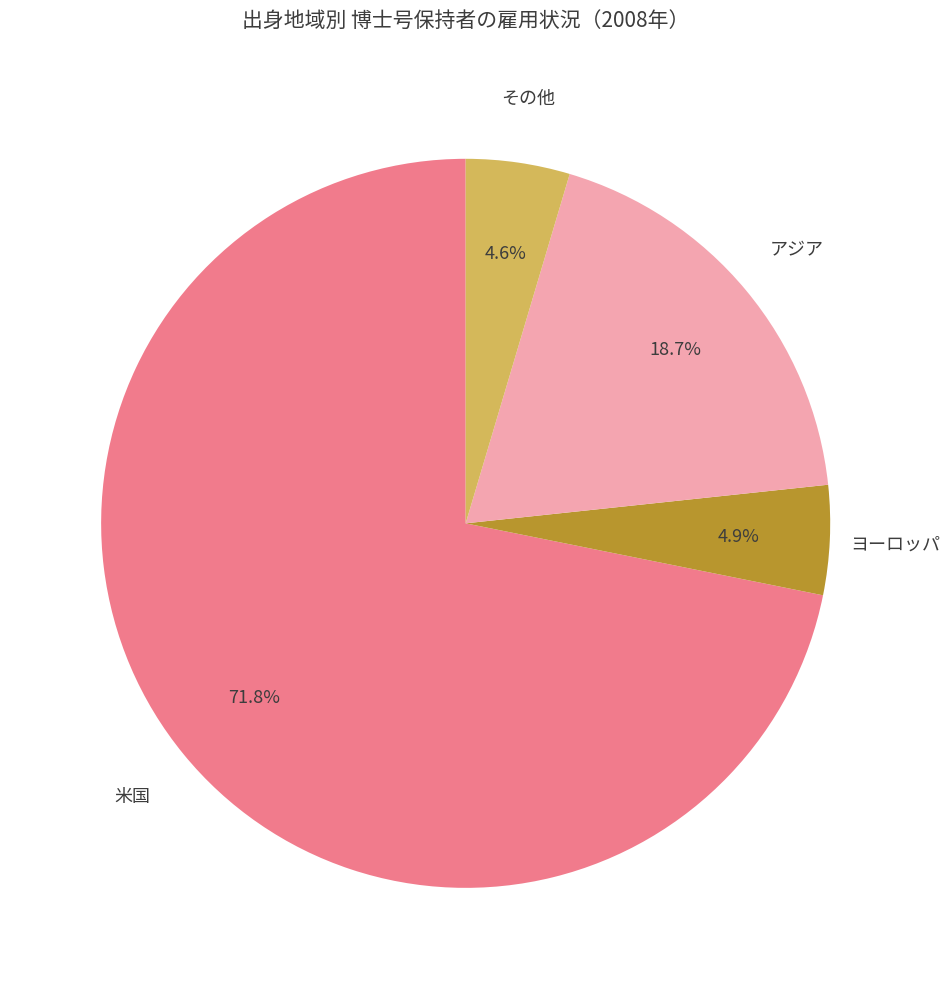

True or false: ヨーロッパ accounts for 12% of the total.

False